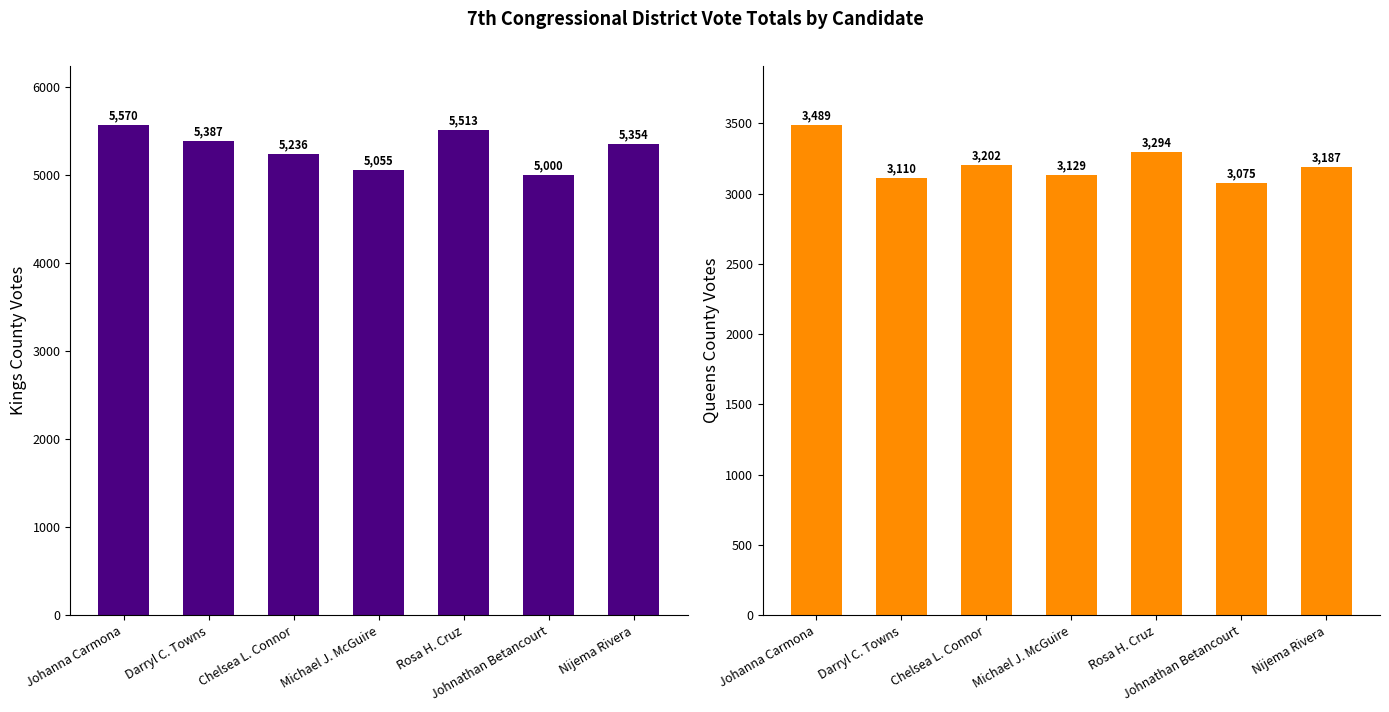

How many bars are there in total?

14